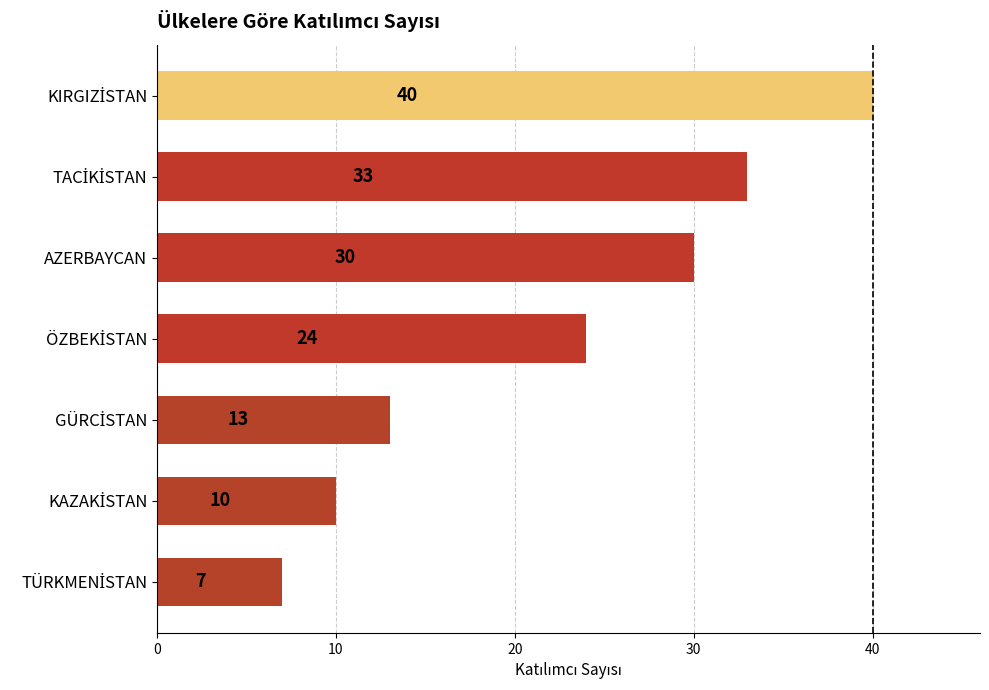

What is the greatest value displayed?

40